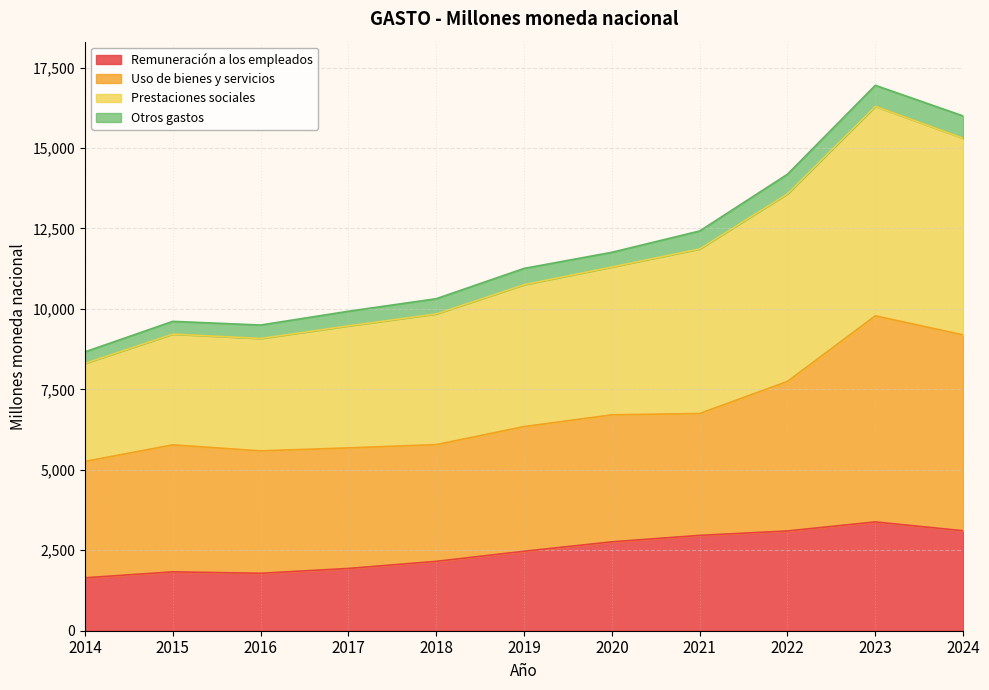

What is the highest value of the Remuneración a los empleados series?

3380.5